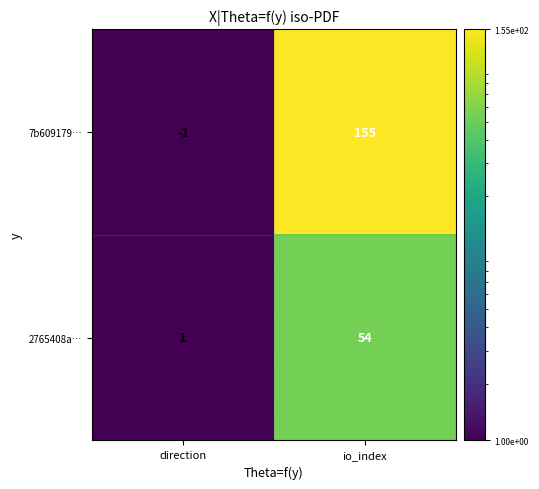

Reading left to right, extract all data points from this chart.

7b609179…: direction=-1	io_index=155
2765408a…: direction=1	io_index=54